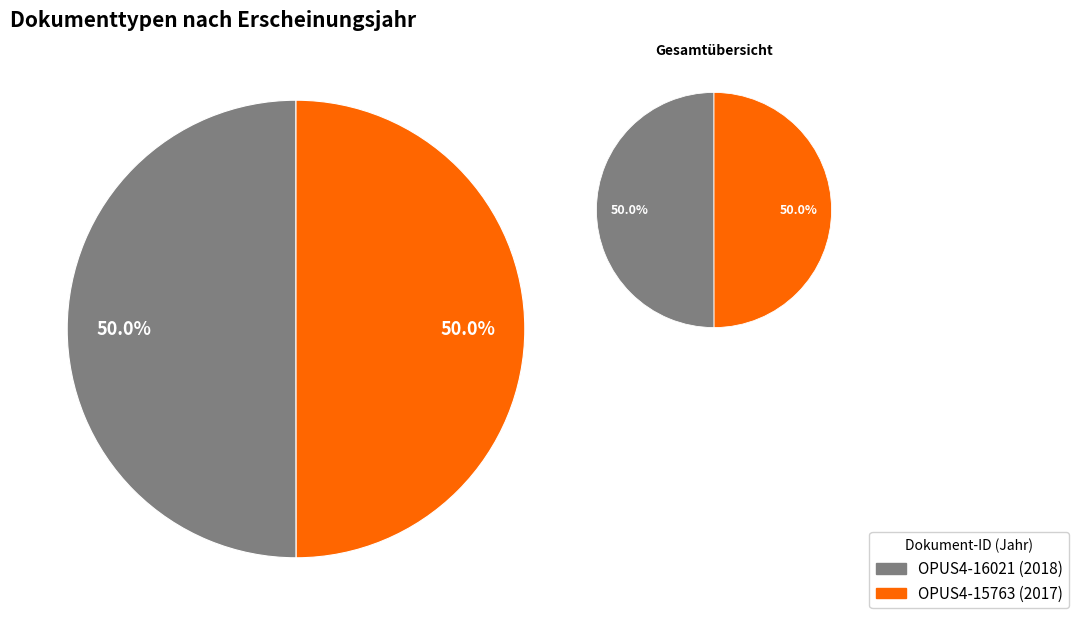

Which has a higher value, OPUS4-15763 or OPUS4-16021?

OPUS4-16021